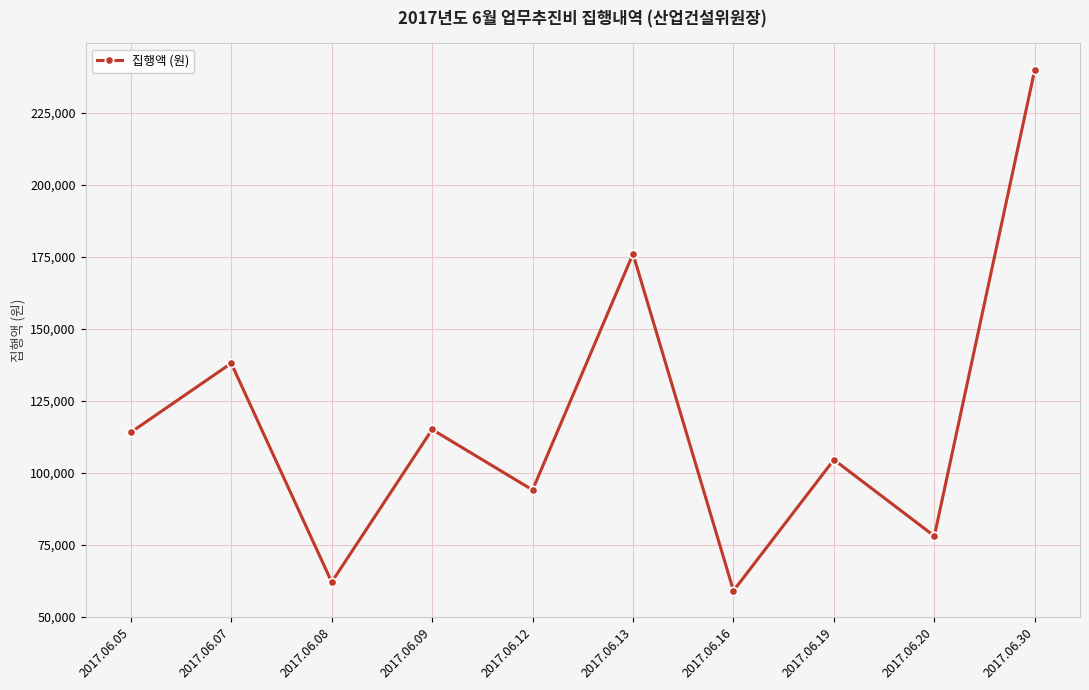

What is the change in value from 2017.06.09 to 2017.06.12?

-21000